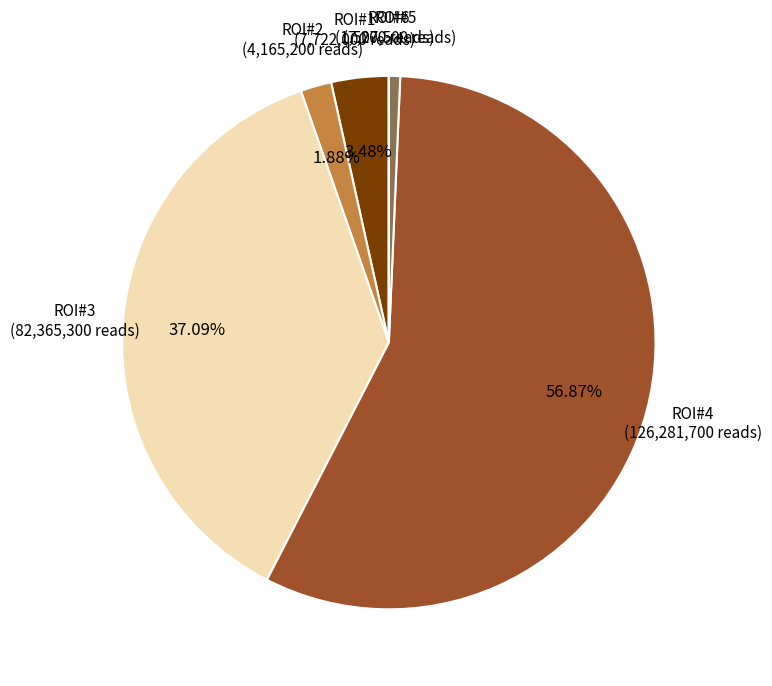

What percentage is the ROI#1 slice, to the nearest percent?

3%